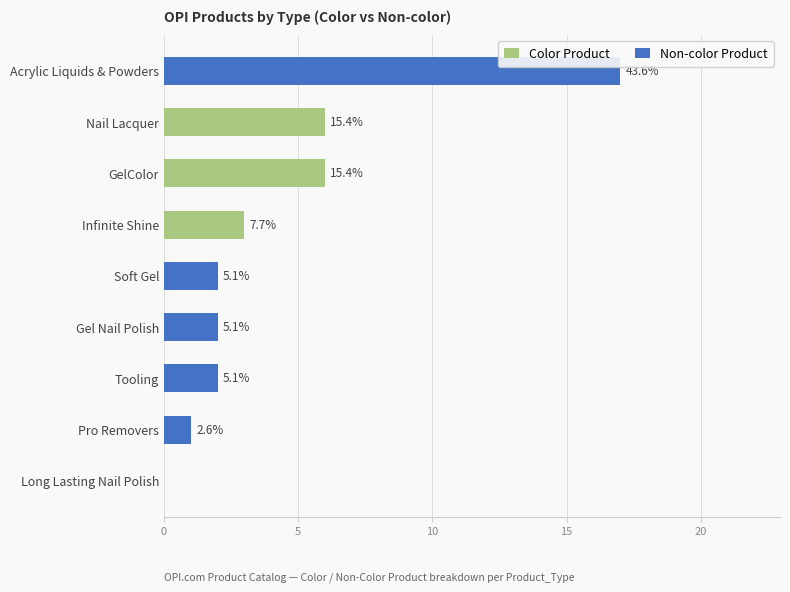

What is the highest value of the Color Product series?

6